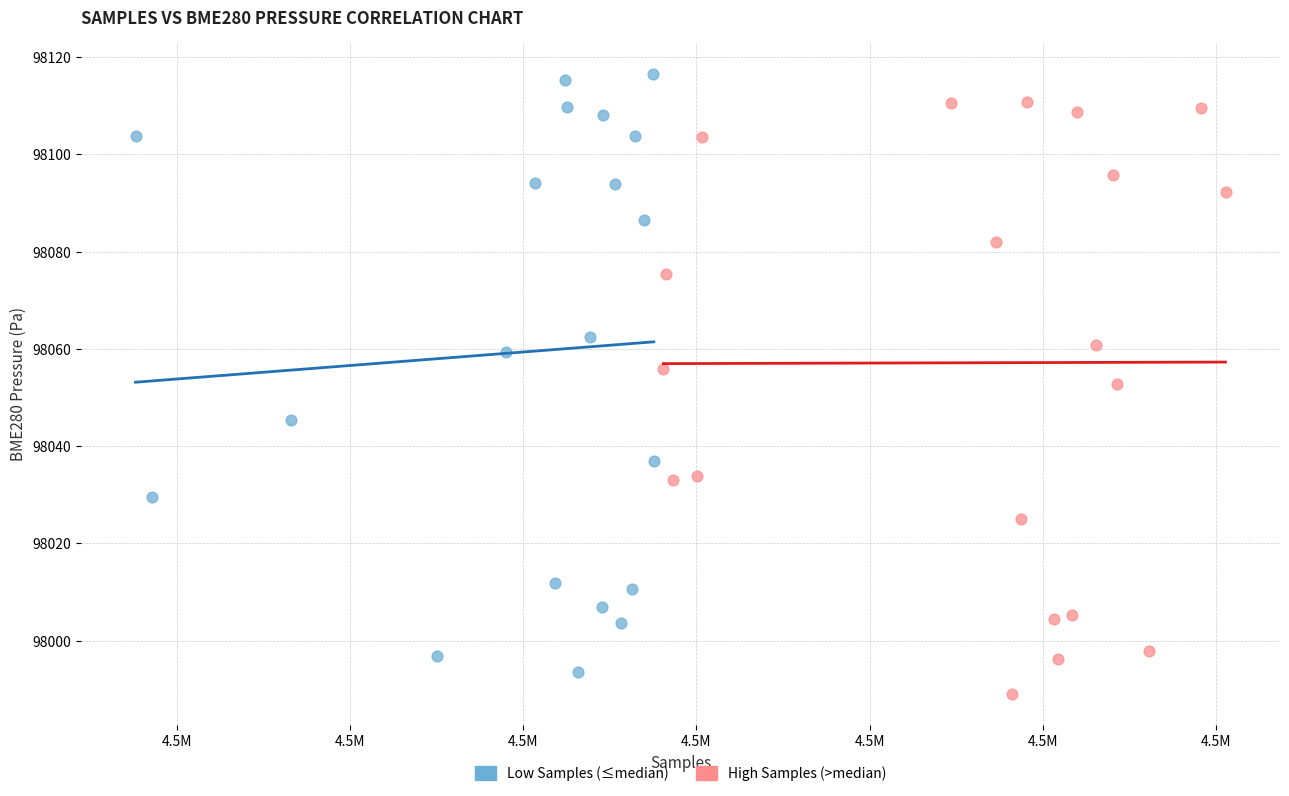

Which series reaches the minimum Y coordinate?

High Samples (>median)